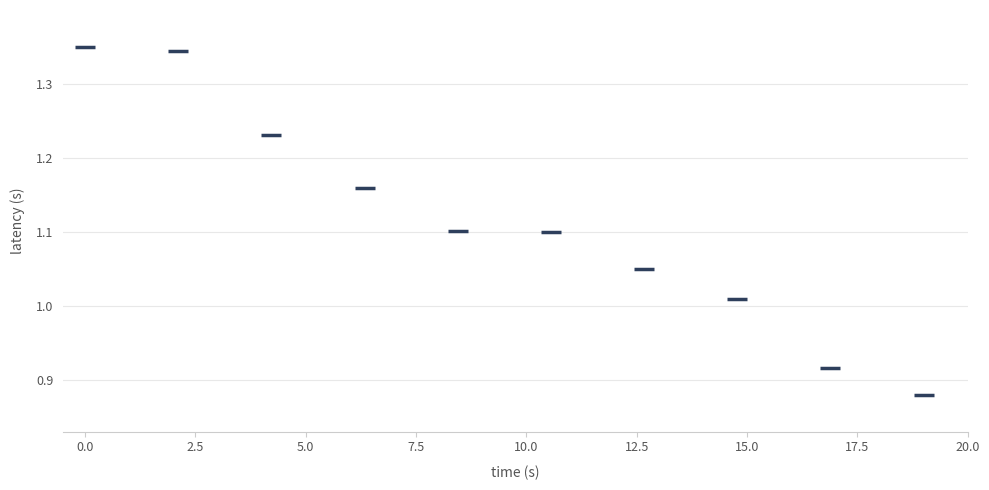

What is the range of X values (max minus min)?

19.0